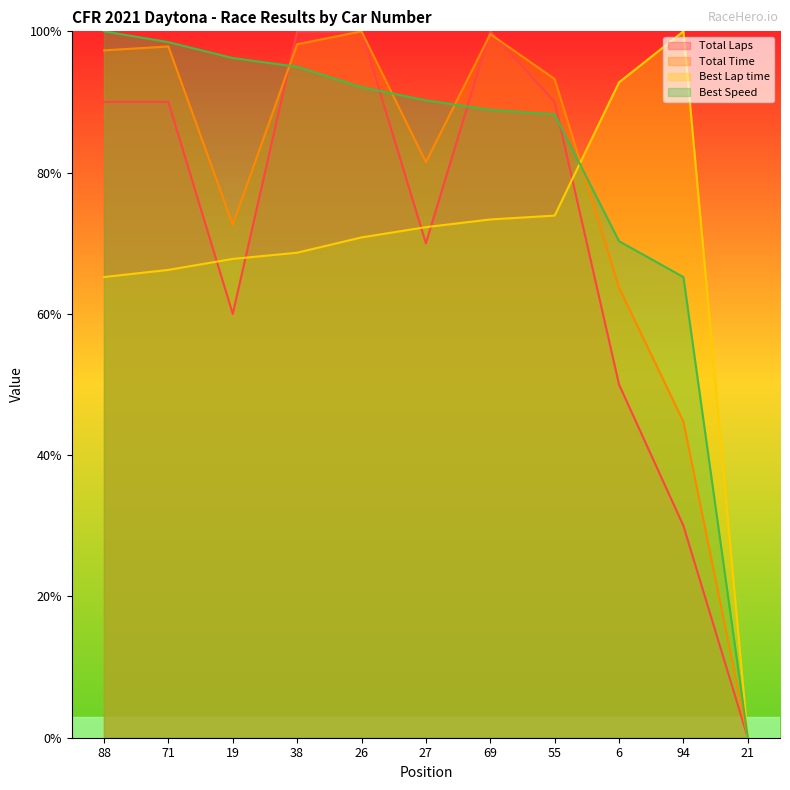

What is the difference between the maximum and minimum values in the Best Speed series?

100.0